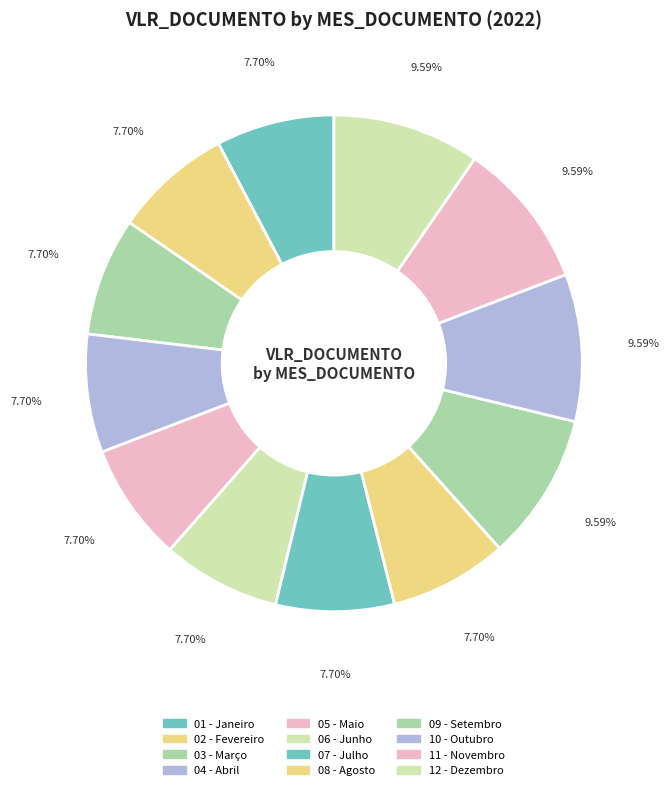

What is the smallest slice in the pie chart?

01 - Janeiro